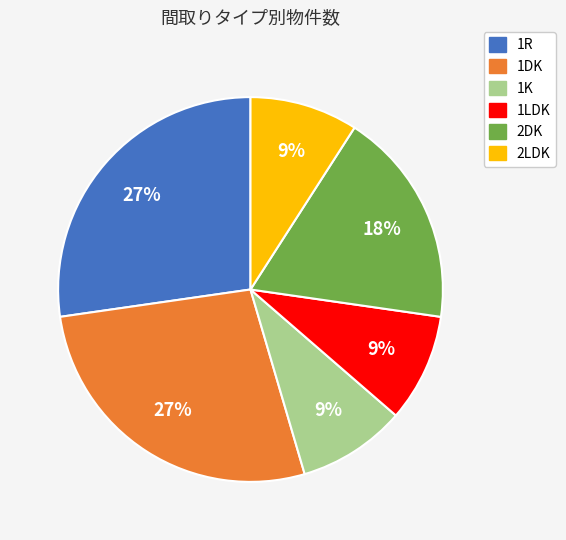

Is the sum of 2LDK and 2DK greater than half?

No